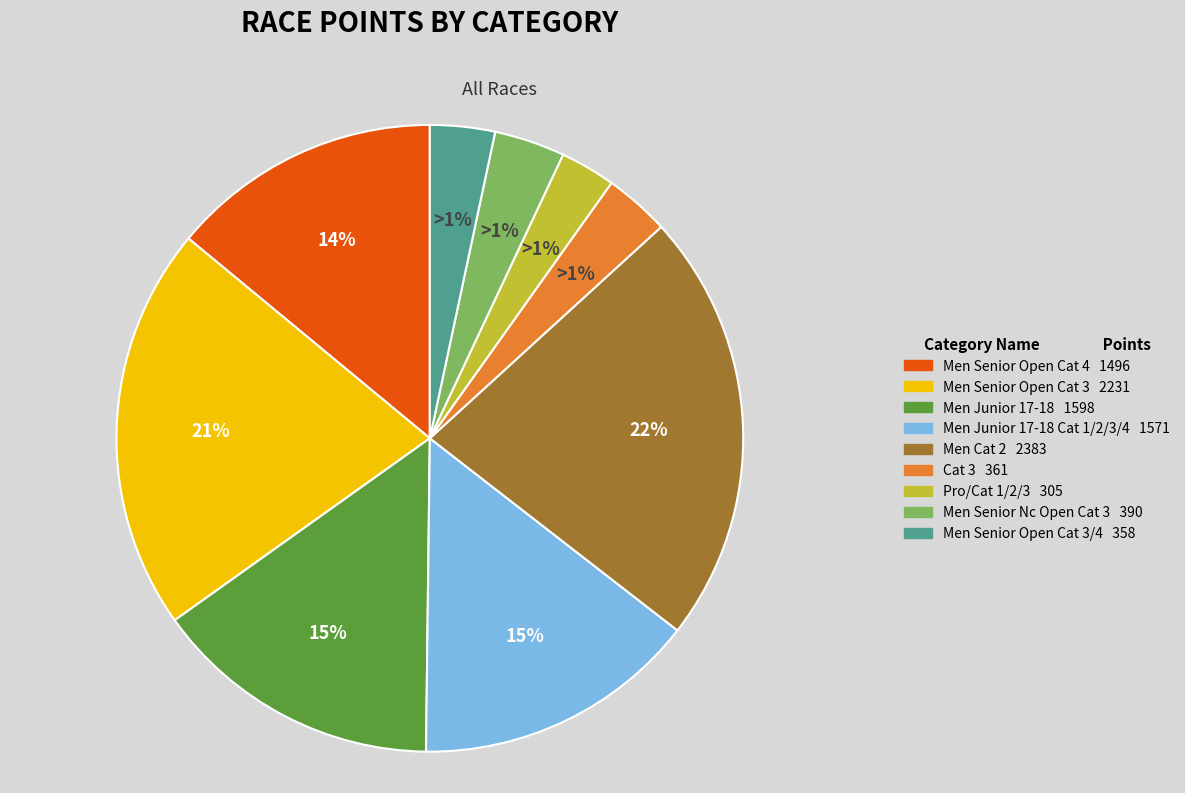

Do Men Junior 17-18 and Men Senior Nc Open Cat 3 together represent more than half of the pie?

No